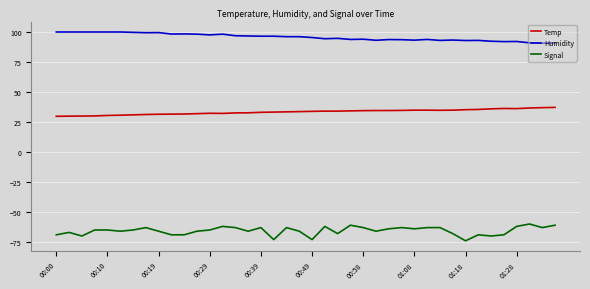

What is the maximum value for Humidity?

99.9